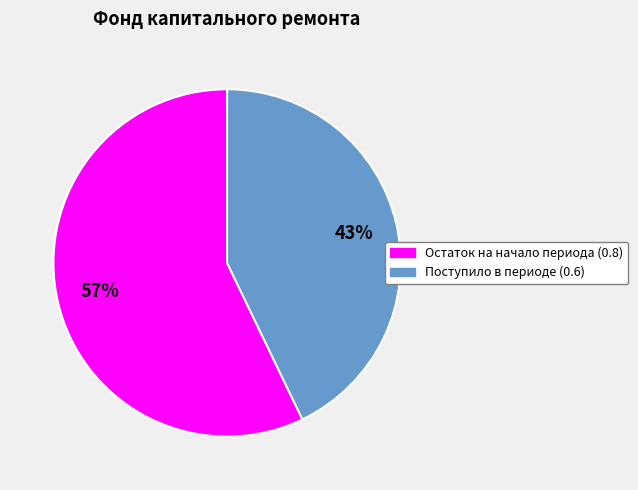

To the nearest percent, what is the difference between the largest and smallest slice percentages?

14%